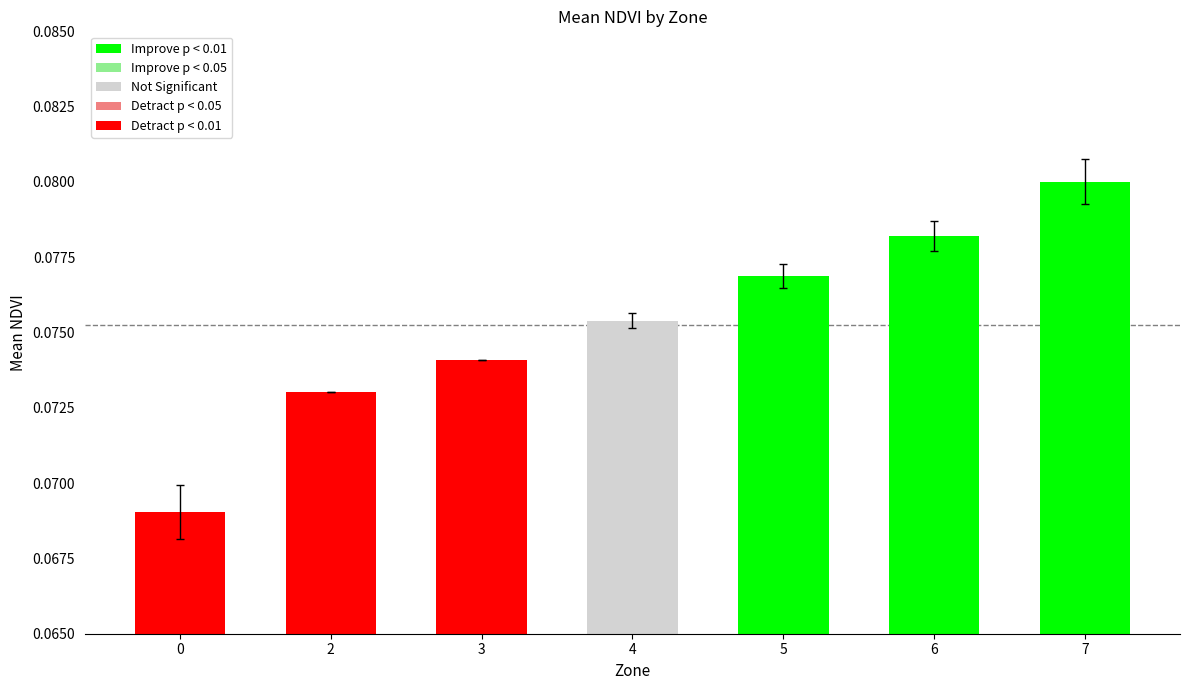

Which category has the highest value across all series?

7